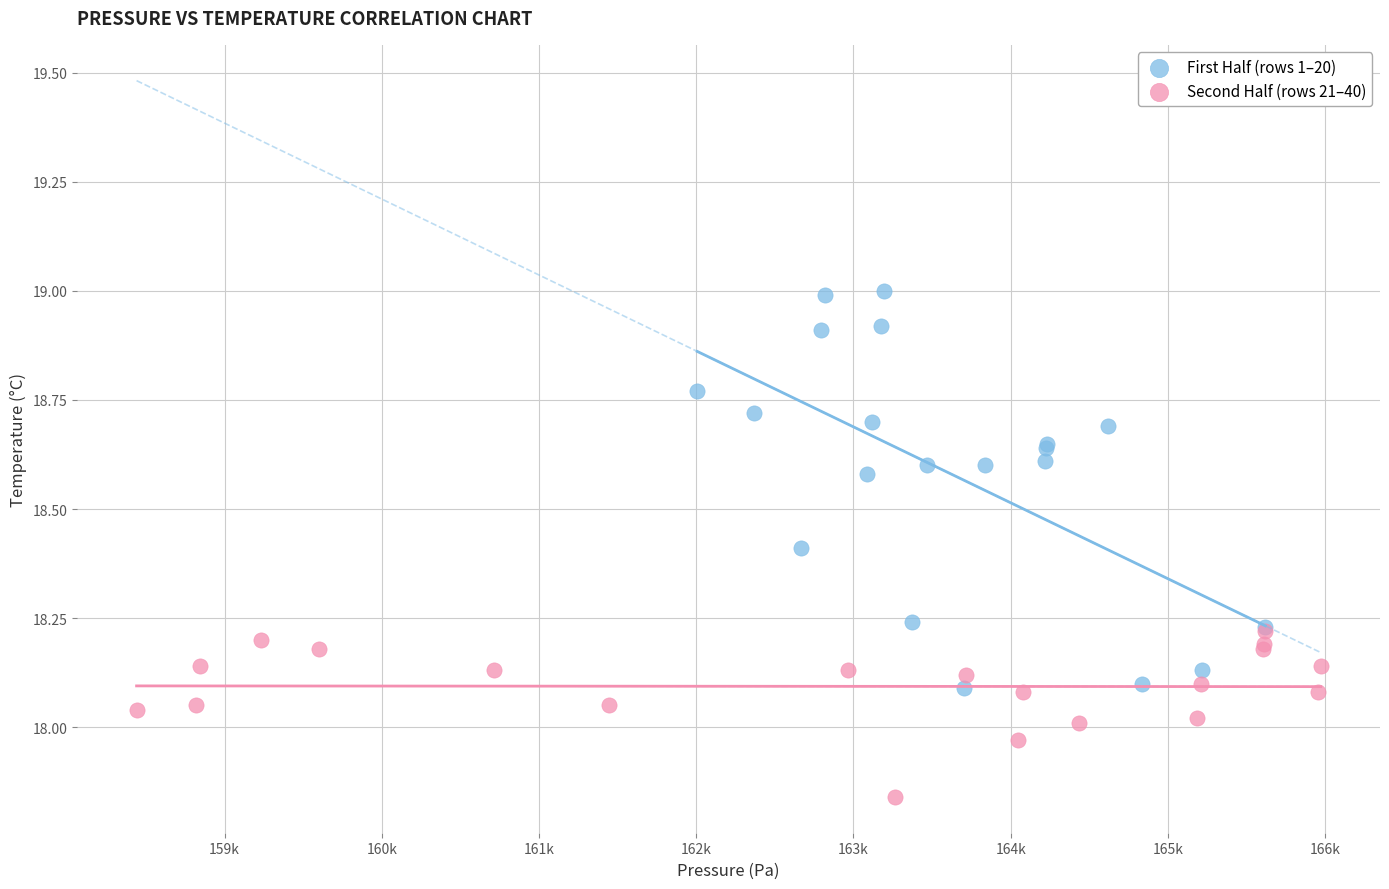

Which series contains the lowest Y value?

Second Half (rows 21–40)